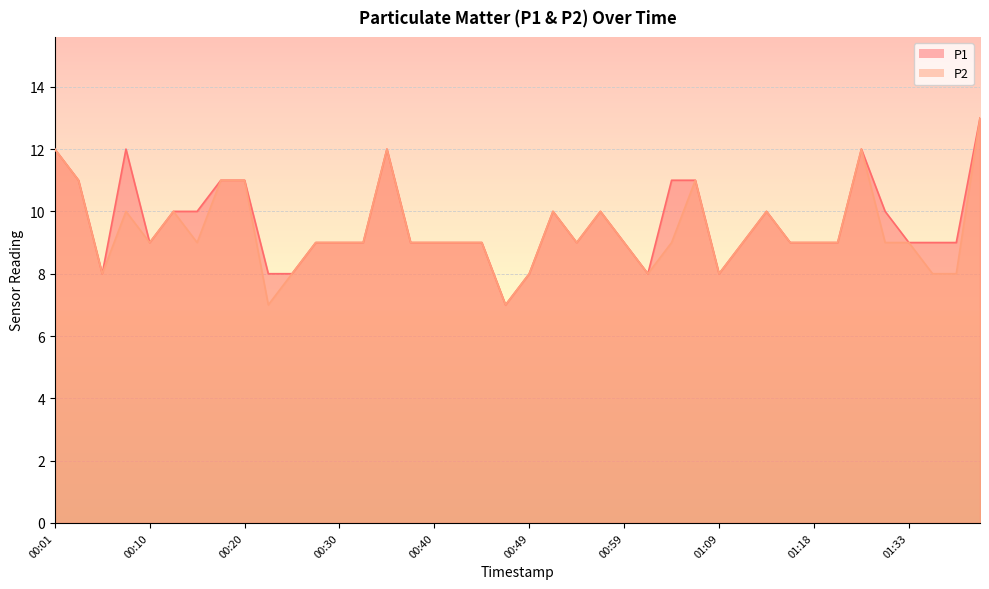

How many interior local peaks does the P2 series have?

8